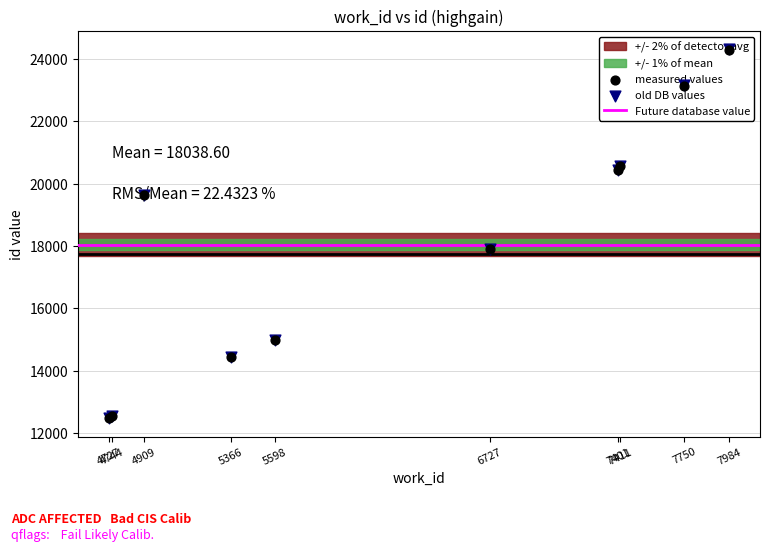

What is the change in value from 7401 to 7411?

+144